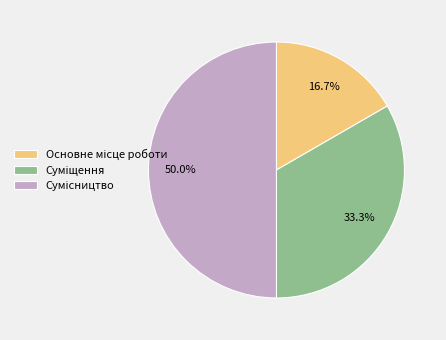

Do Суміщення and Основне місце роботи together represent more than half of the pie?

No